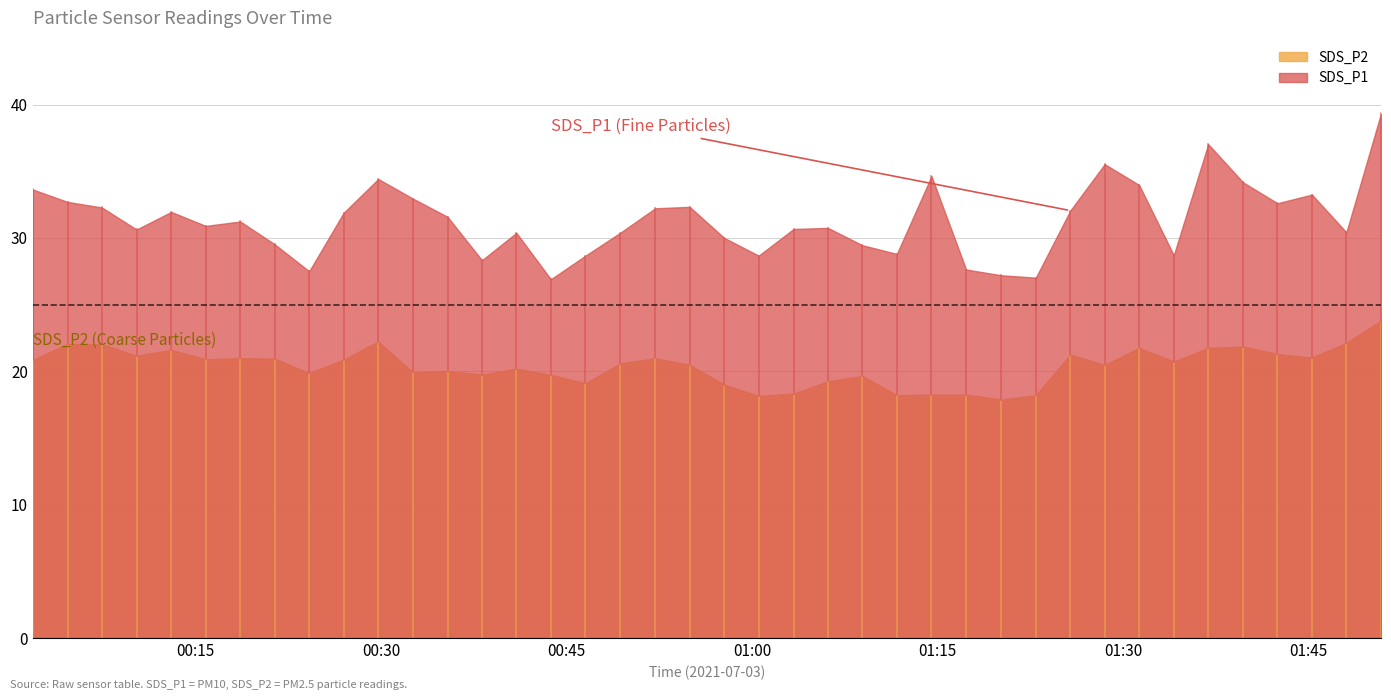

What is the average value of the SDS_P1 series?

31.3